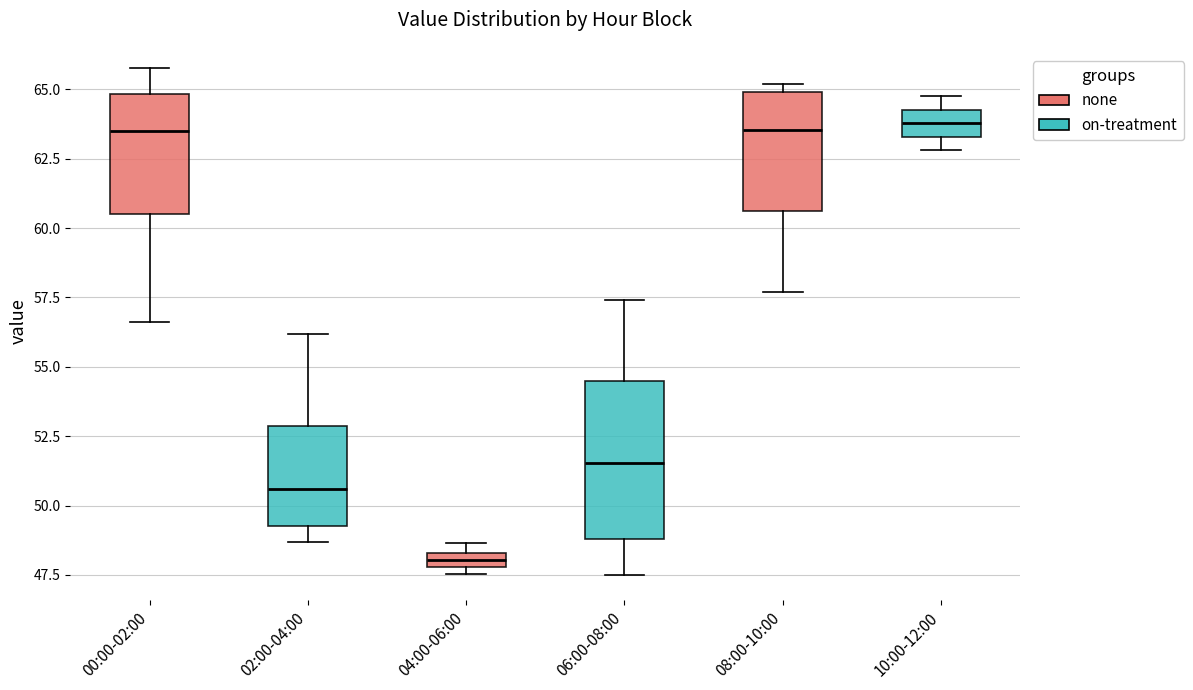

Where is the upper edge of the box for 04:00-06:00 on the y-axis? The values are not printed on the chart, so give them approximately, as read against the axis.

48.5